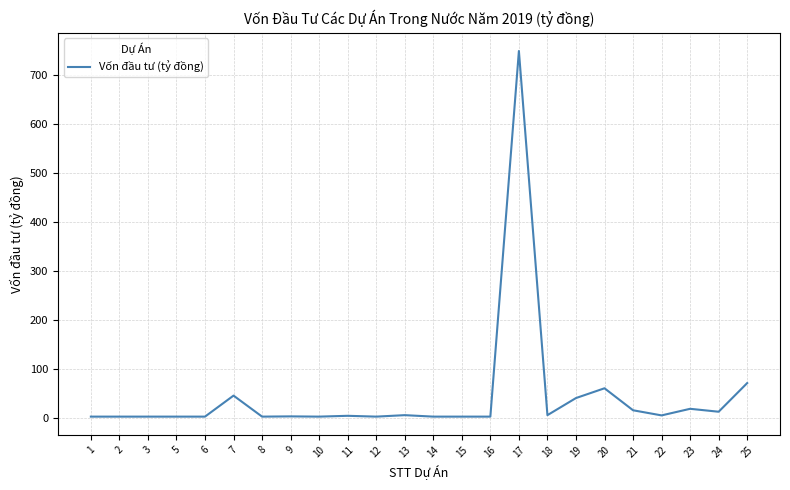

Where does the data first go above 3?

7